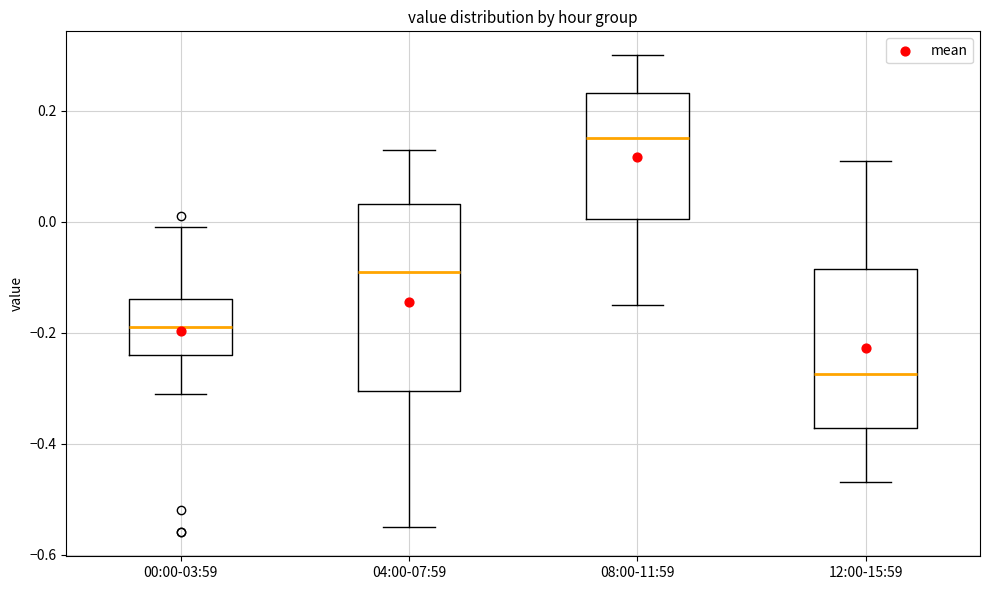

Where does the median line of the box for 04:00-07:59 sit on the y-axis? The values are not printed on the chart, so give them approximately, as read against the axis.

-0.08